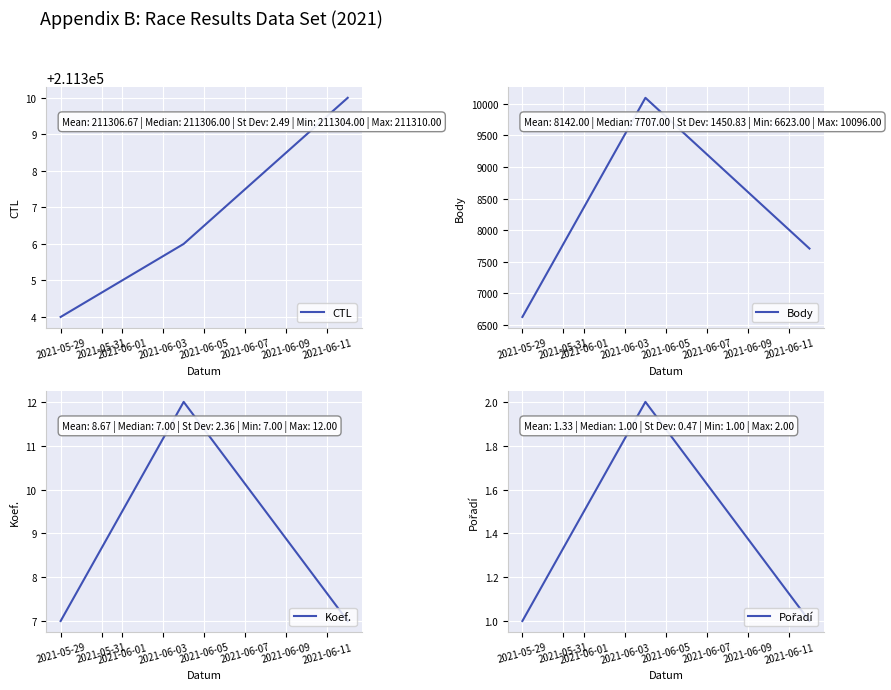

At how many categories does at least one series exceed 136125?

3